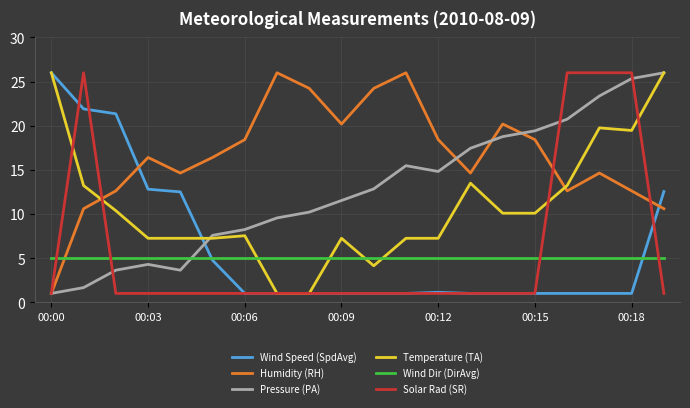

True or false: Wind Speed (SpdAvg) and Pressure (PA) intersect in this chart.

True